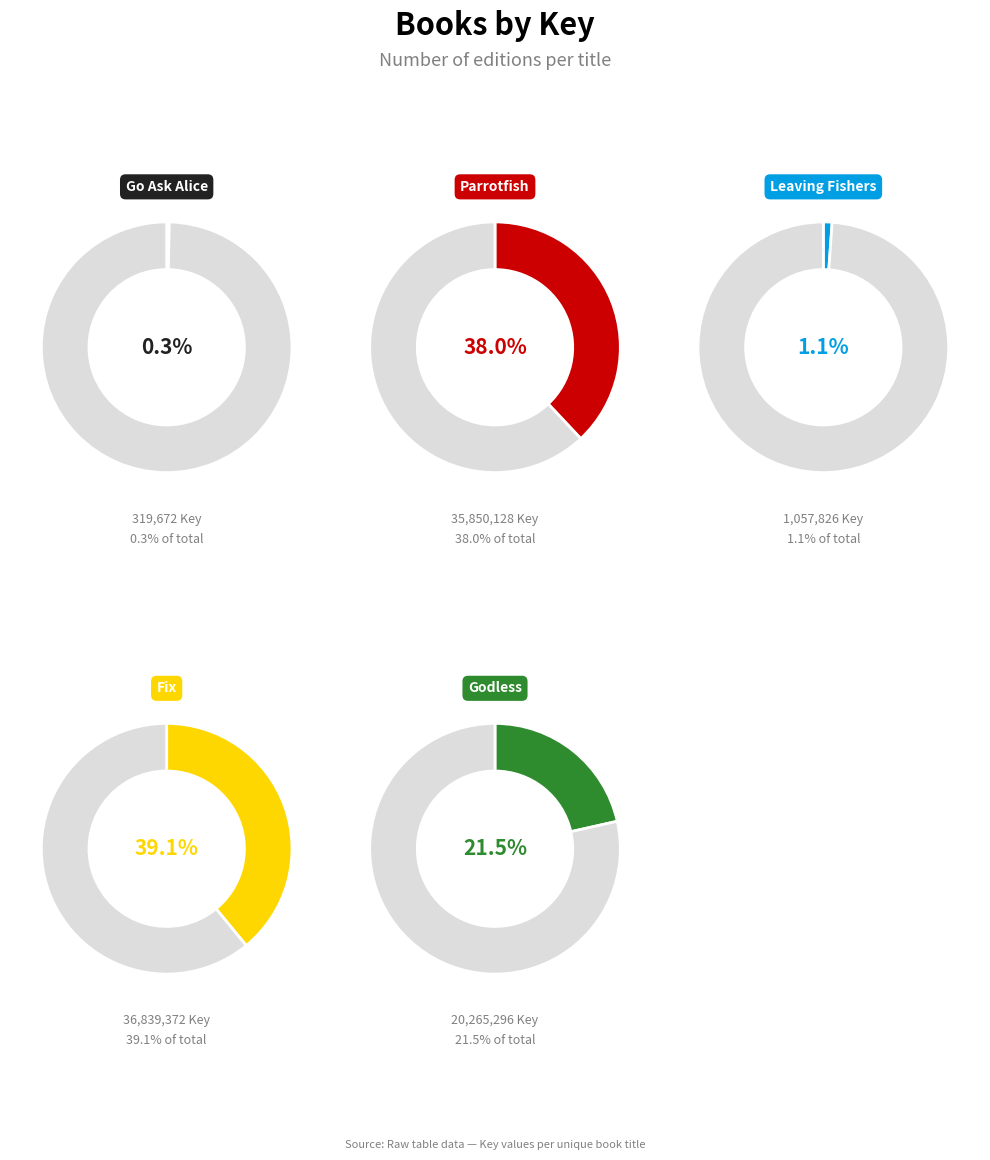

Between Godless and Fix, which is larger?

Fix